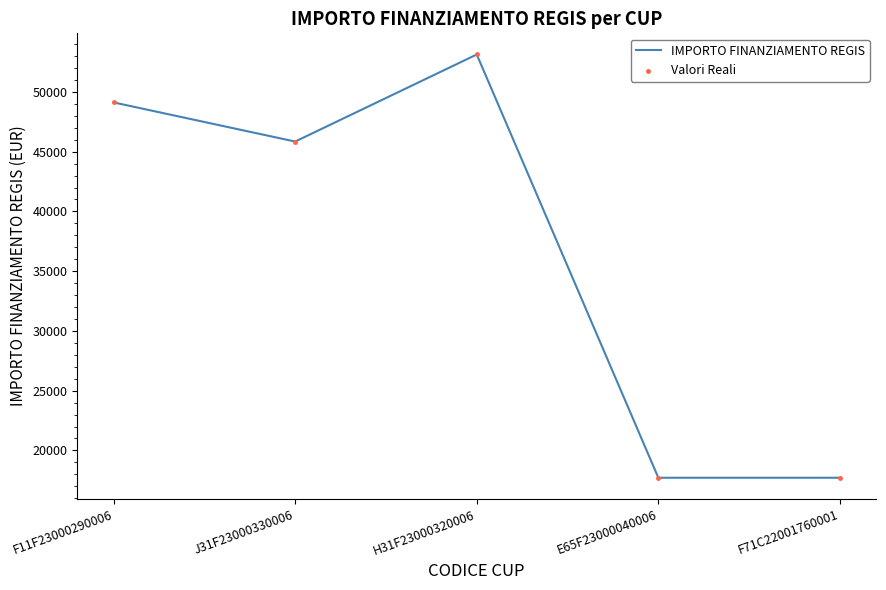

Which has a higher value, E65F23000040006 or J31F23000330006?

J31F23000330006